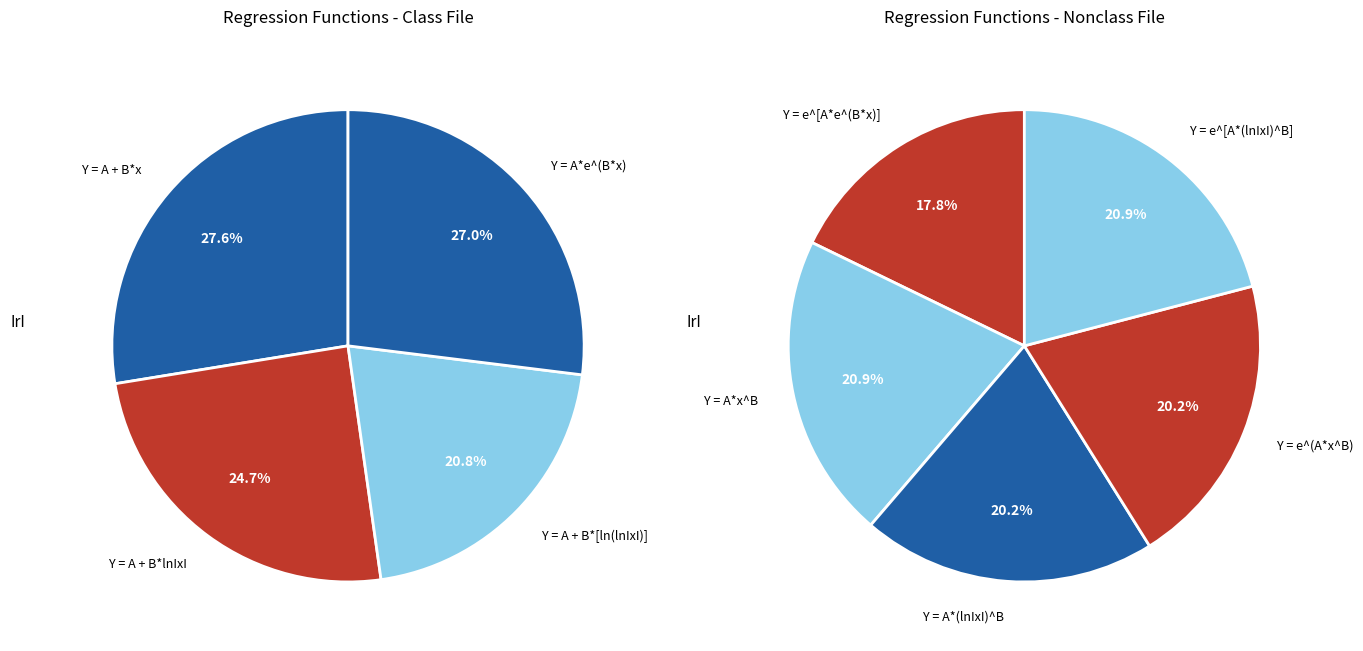

Is Y = A + B*x the majority of the pie?

No